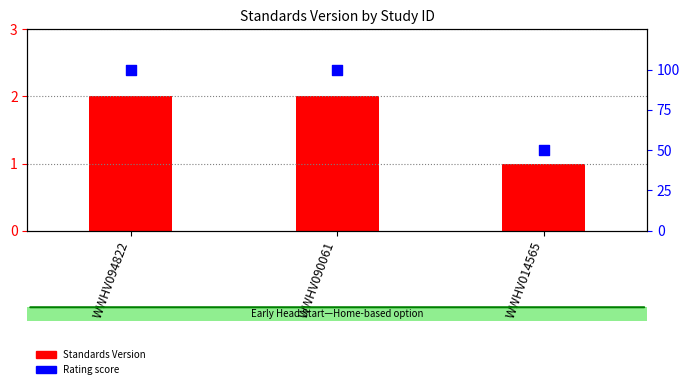

Which series contains the highest Y value?

Rating score